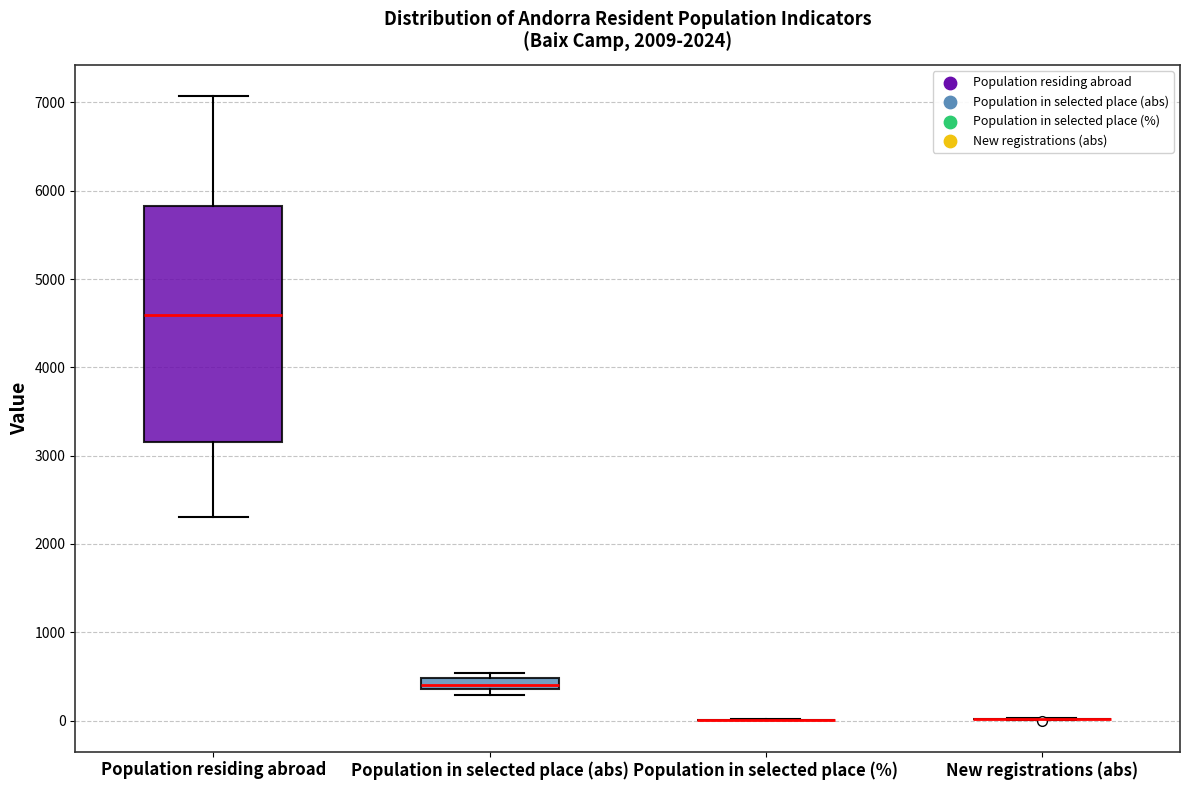

Where is the lower edge of the box for Population residing abroad on the y-axis? The values are not printed on the chart, so give them approximately, as read against the axis.

3200